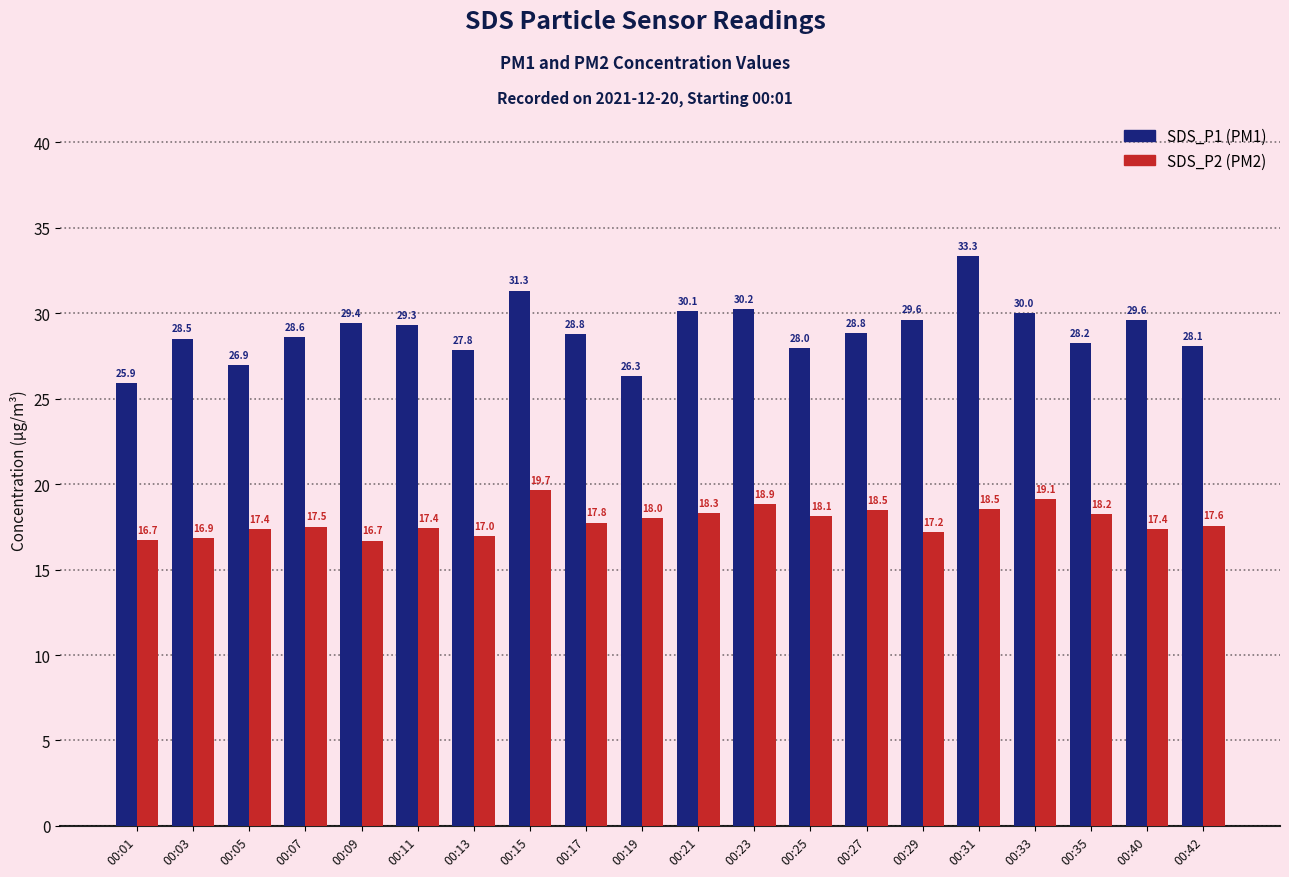

What is the difference between the highest and lowest values at 00:21?

11.8